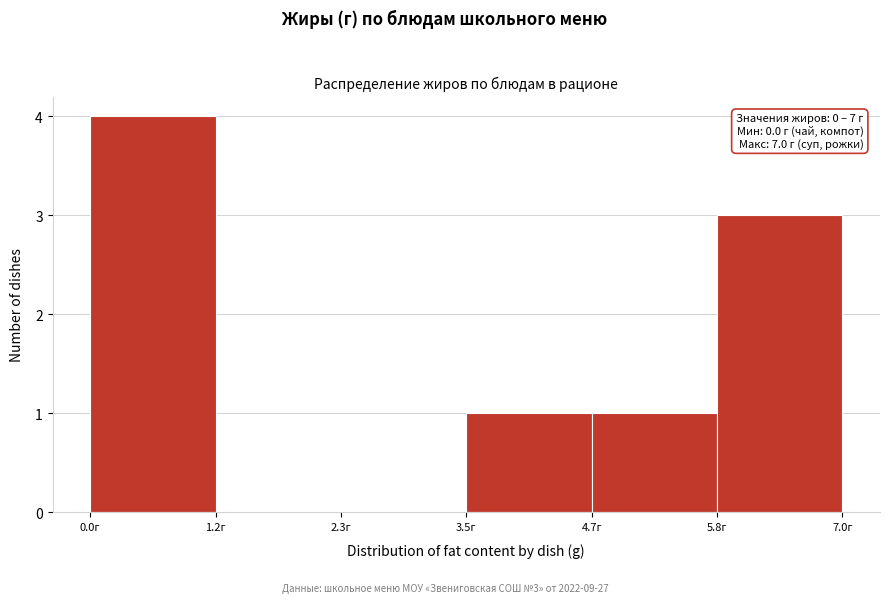

Which range on the x-axis has the tallest bar?

0.0 to 1.2